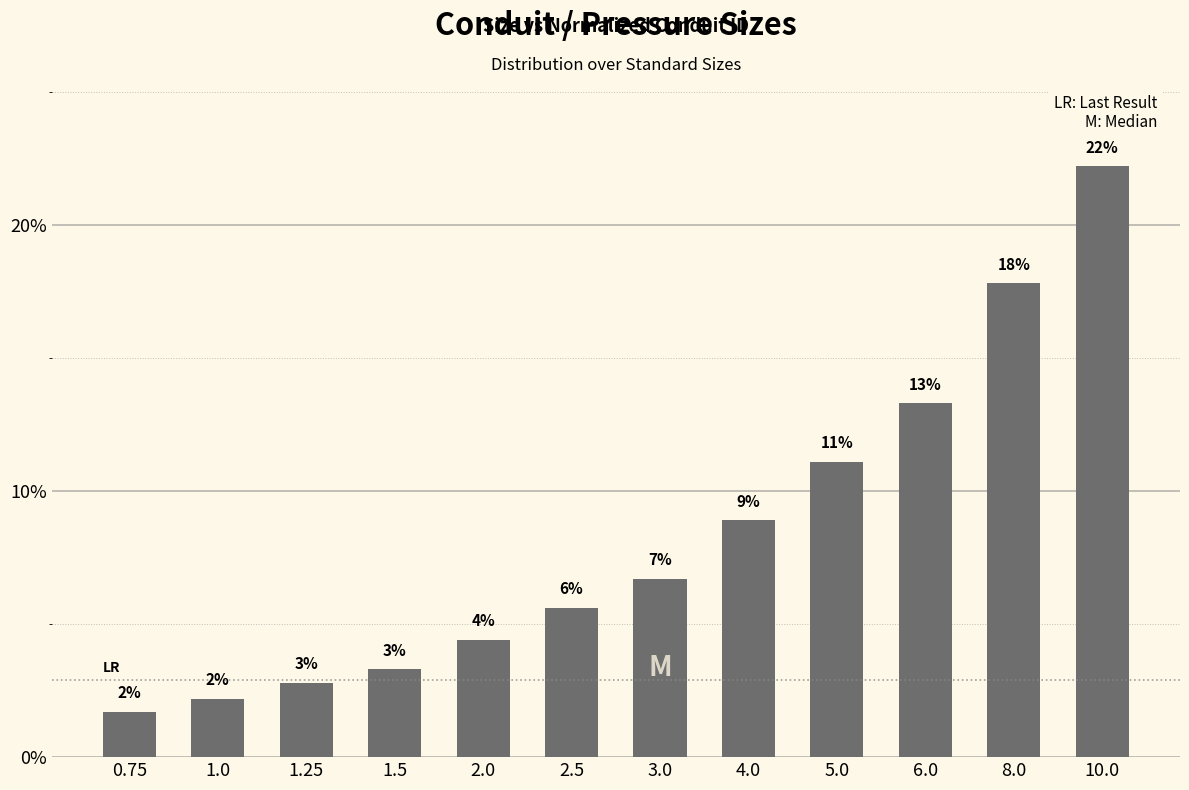

The chart shows a value of 9.1 at 10.0. True or false?

False